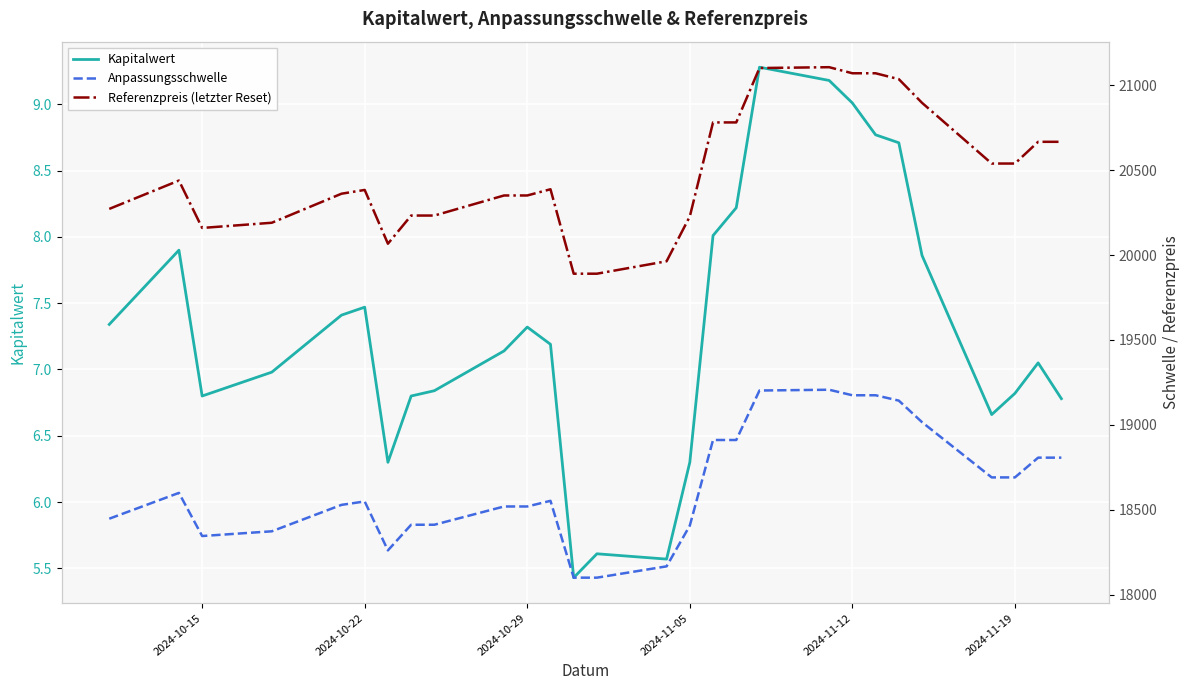

What is the total value across all series at 2024-11-12?

40254.2